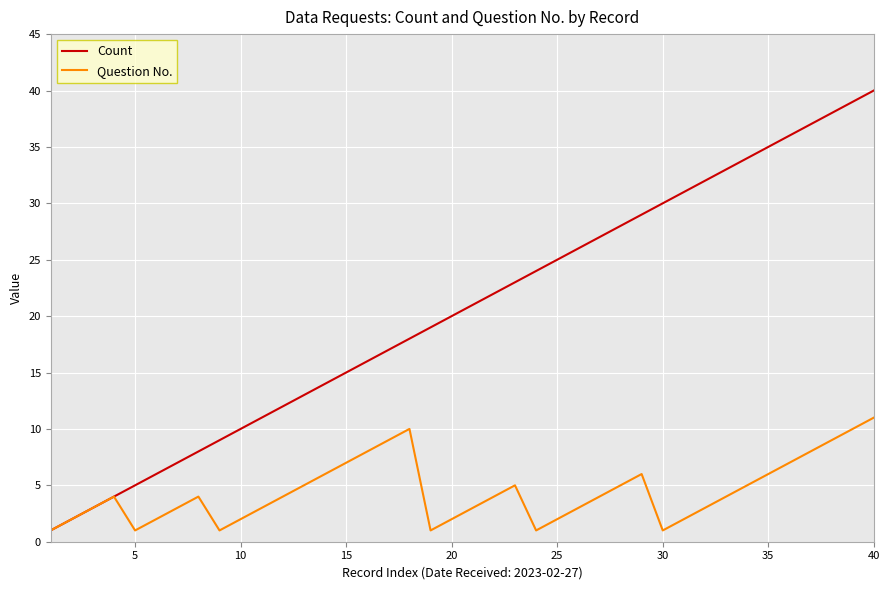

Which series has the widest spread of values?

Count